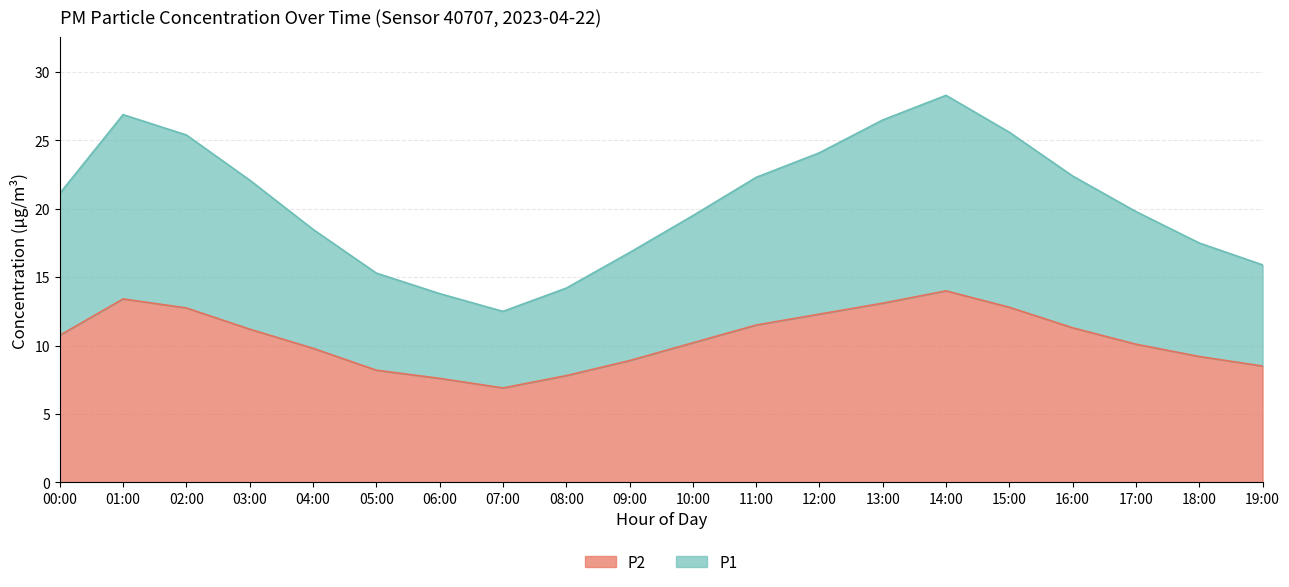

What is the value of the 14th point from the left?

13.1